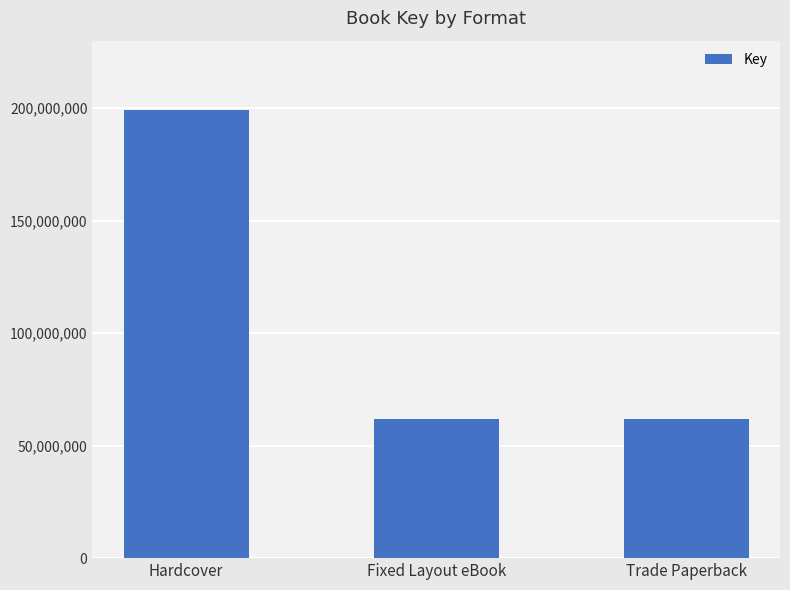

Reading left to right, extract all data points from this chart.

Hardcover=199285536	Fixed Layout eBook=61878871	Trade Paperback=61878871